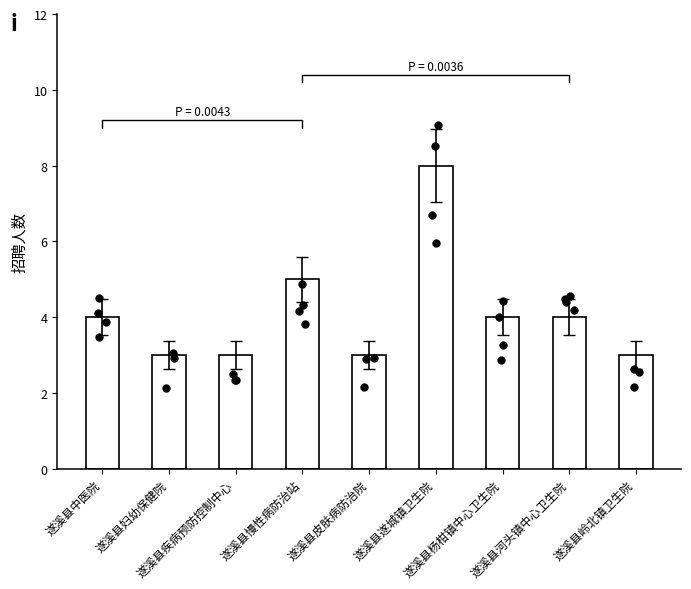

What is the change in value from 遂溪县疾病预防控制中心 to 遂溪县慢性病防治站?

+2